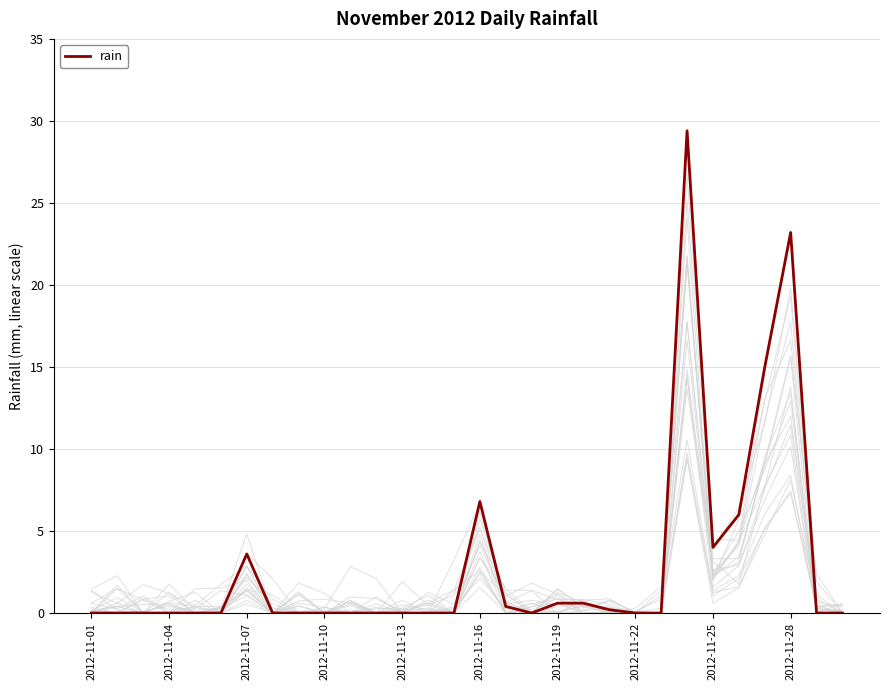

True or false: the data shows 4.0 at 2012-11-25.

True